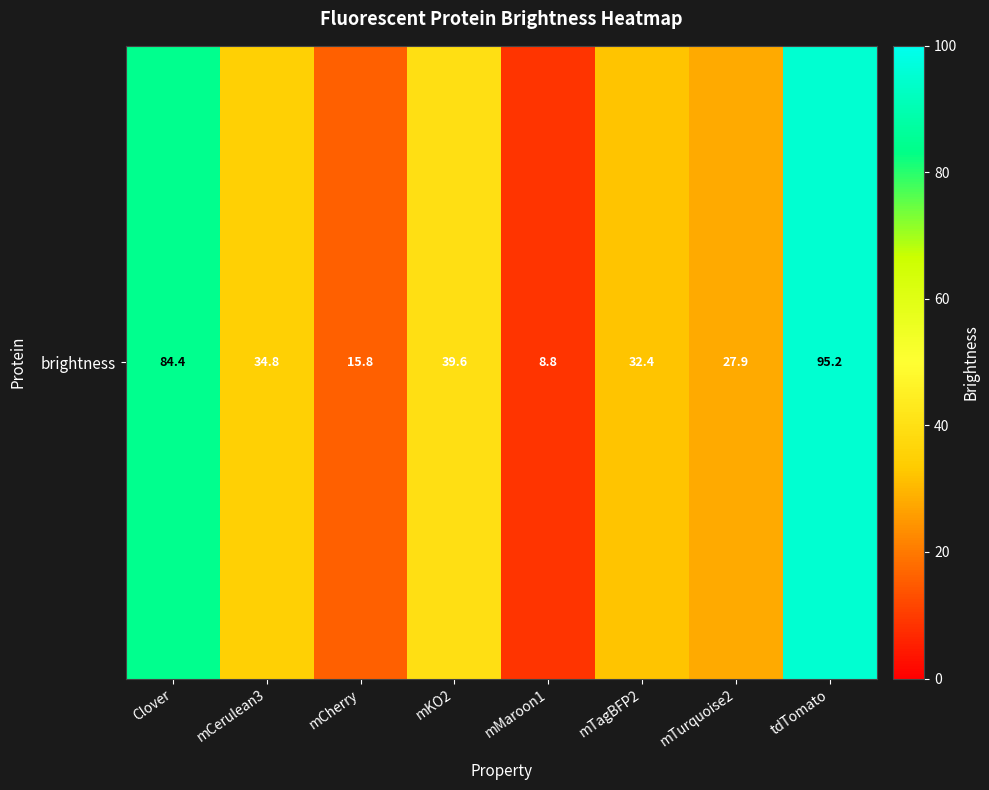

Read the value at mCherry.

15.8